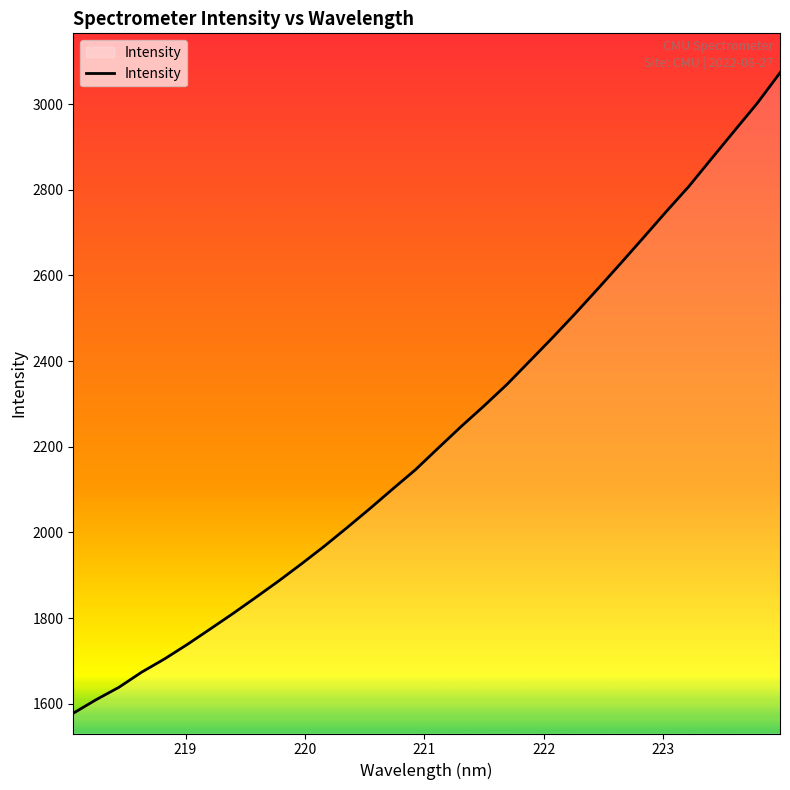

What is the maximum value shown in the chart?

3072.9